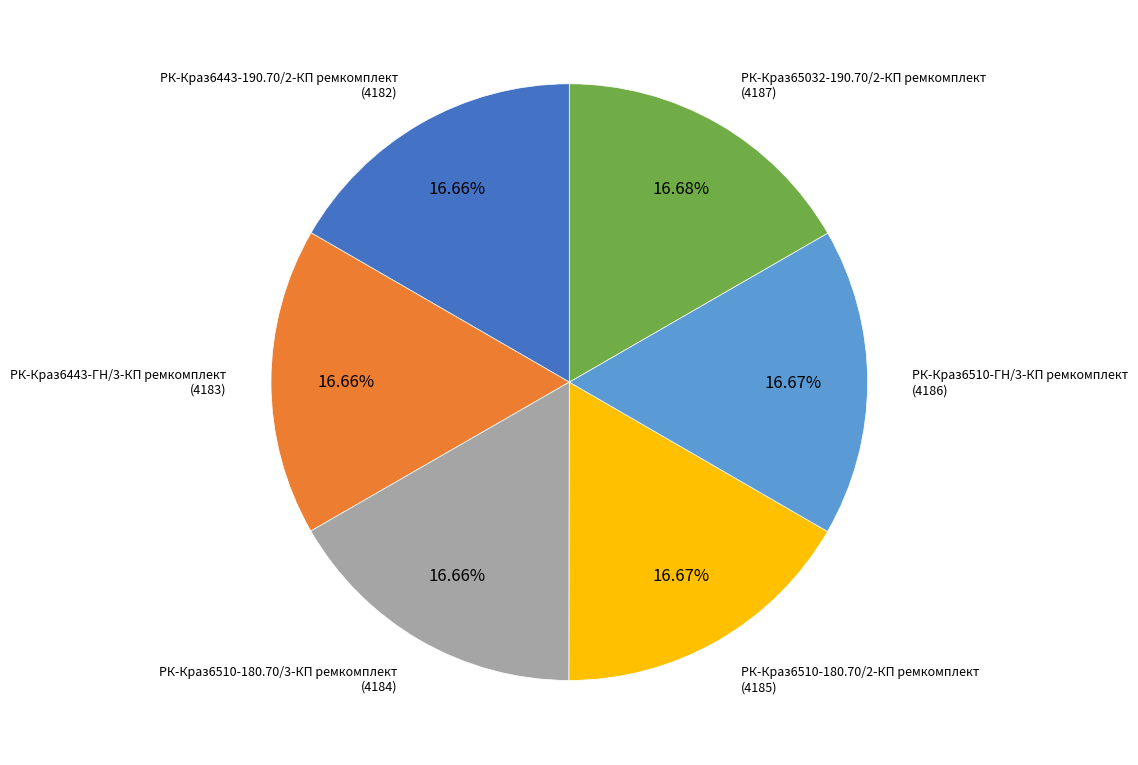

Is there a majority slice in this chart?

No